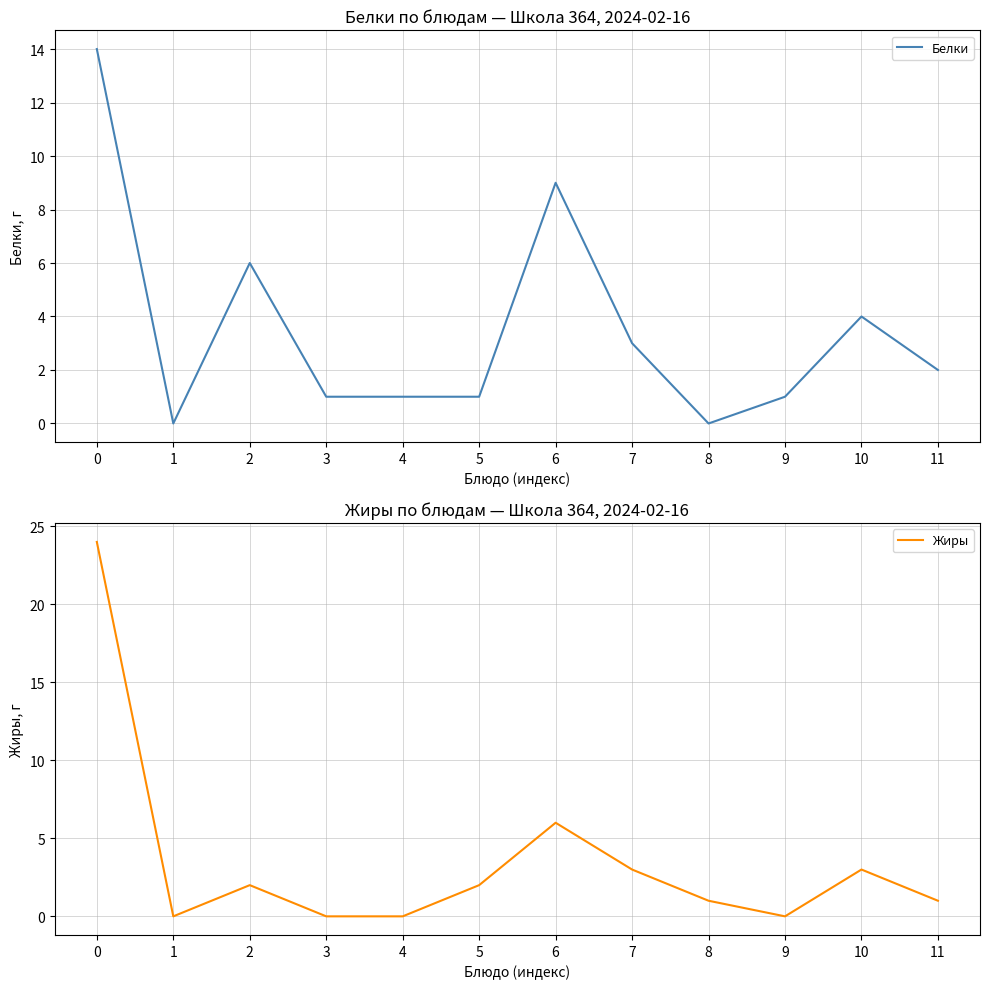

What is the average value of the Белки series?

4